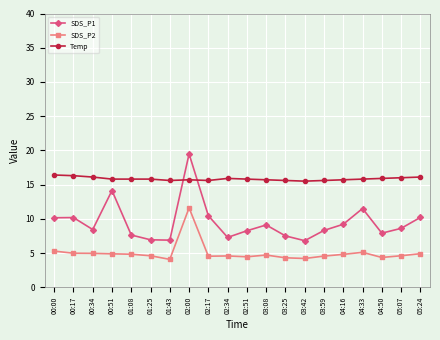

What is the minimum value shown in the chart?

4.1